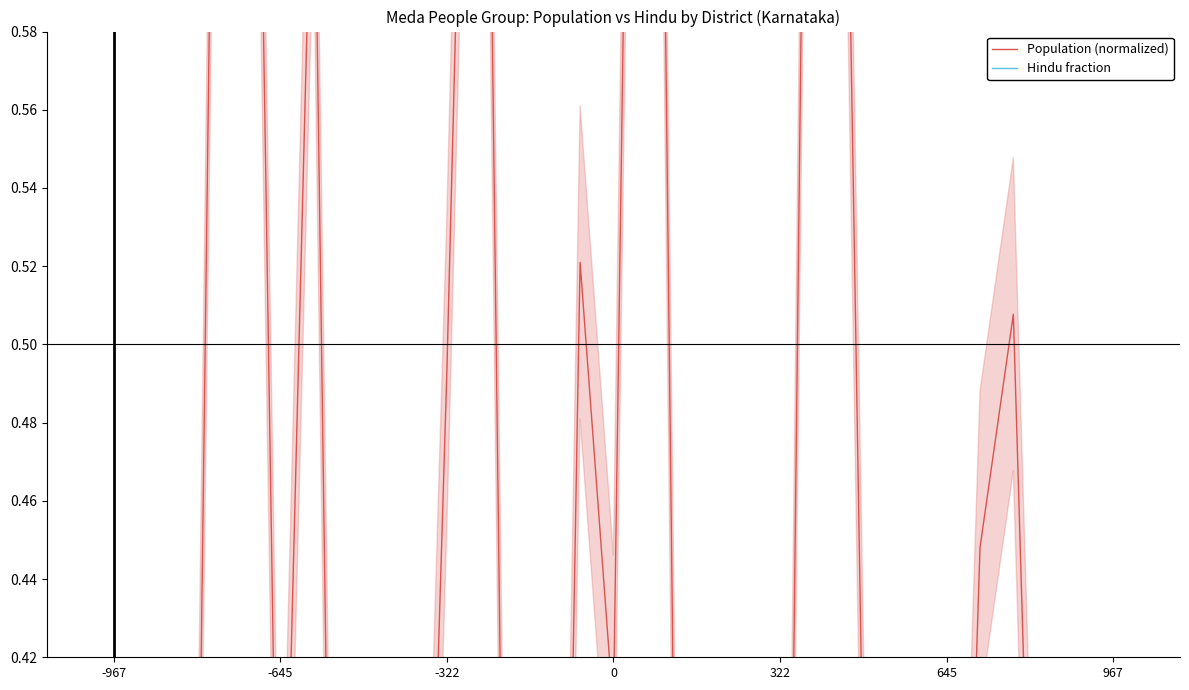

What is the difference between the Population (normalized) values at 26 and 22?

0.2